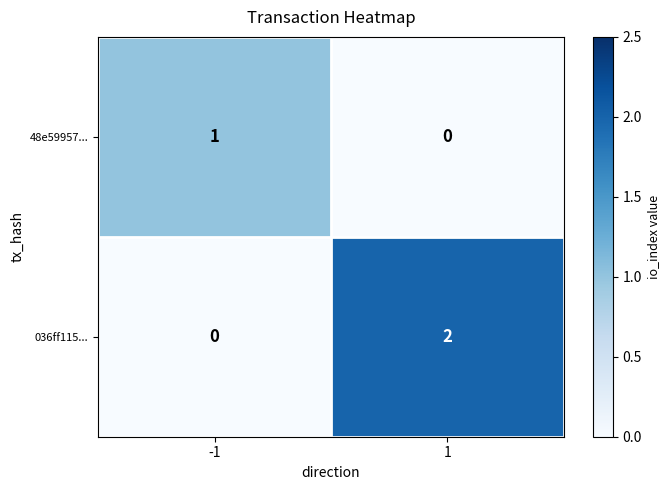

Rank the series by their average value, from lowest to highest.

48e59957..., 036ff115...